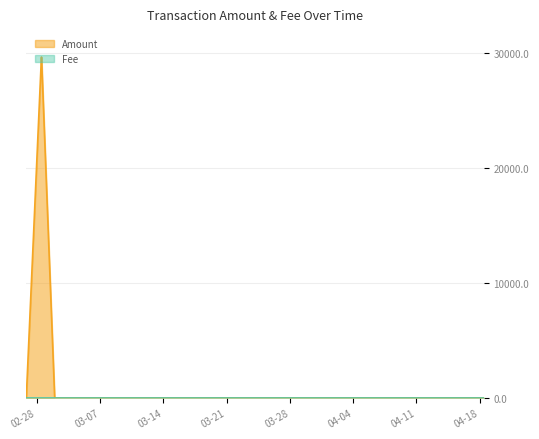

List the labels in order of Amount value, smallest first.

0, 1, 2, 6, 3, 7, 4, 5